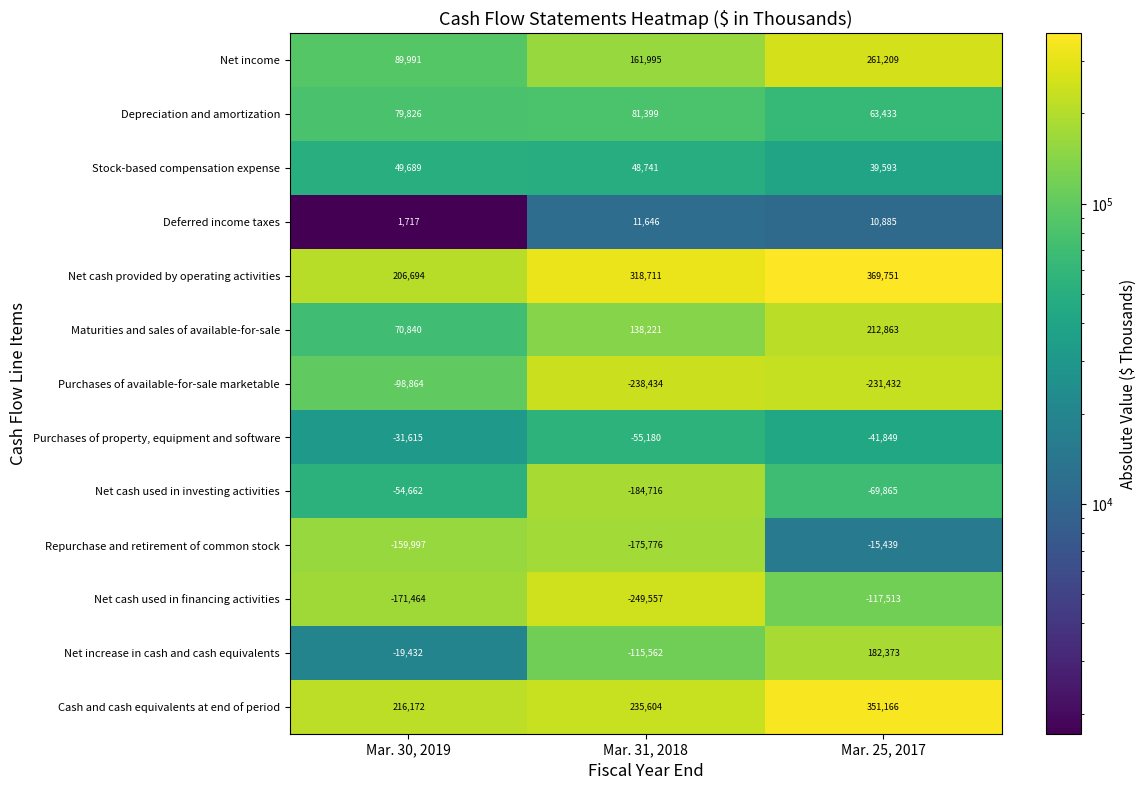

At Mar. 30, 2019, list the series in order from smallest to largest.

Net cash used in financing activities, Repurchase and retirement of common stock, Purchases of available-for-sale marketable, Net cash used in investing activities, Purchases of property, equipment and software, Net increase in cash and cash equivalents, Deferred income taxes, Stock-based compensation expense, Maturities and sales of available-for-sale, Depreciation and amortization, Net income, Net cash provided by operating activities, Cash and cash equivalents at end of period